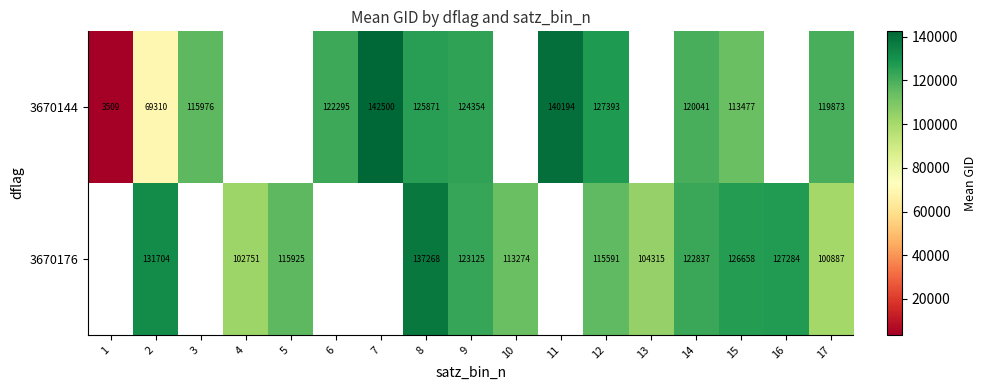

Is it true that 3670144 equals 77314 at 3?

False